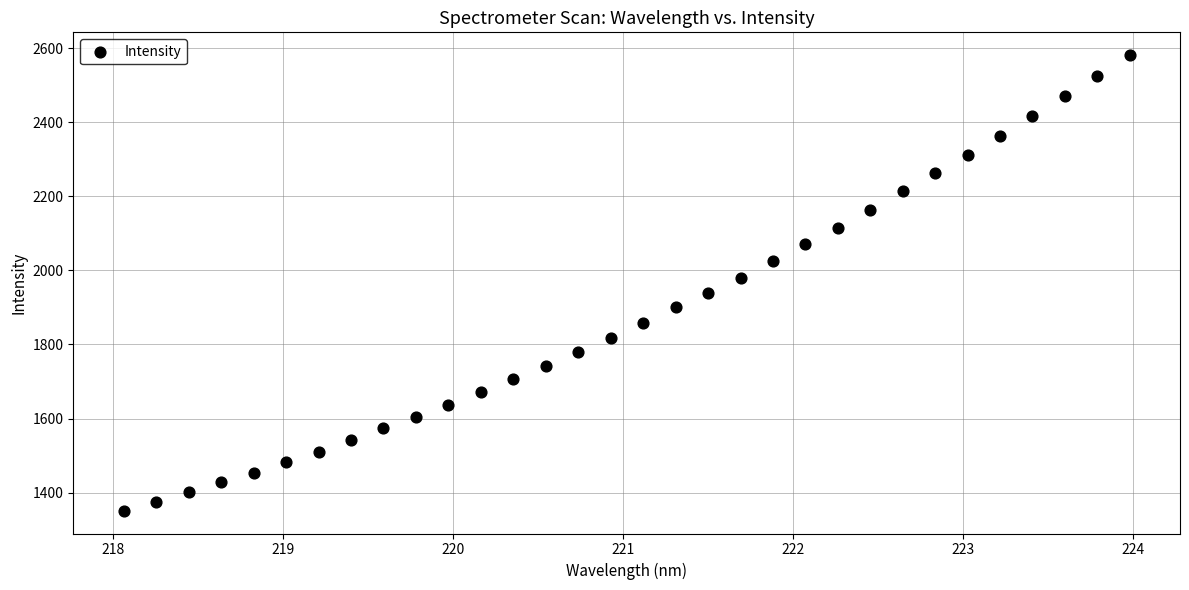

What is the range of Y values (max minus min)?

1230.6